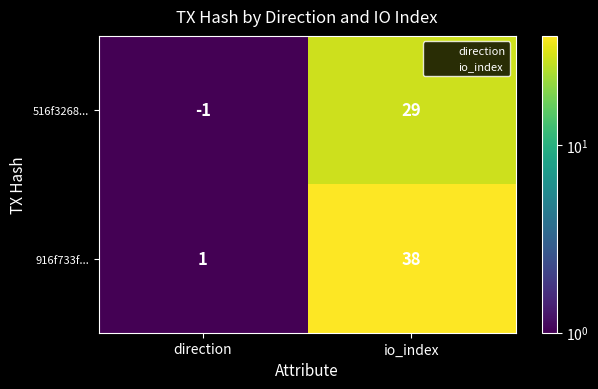

At direction, list the series in order from smallest to largest.

516f3268..., 916f733f...